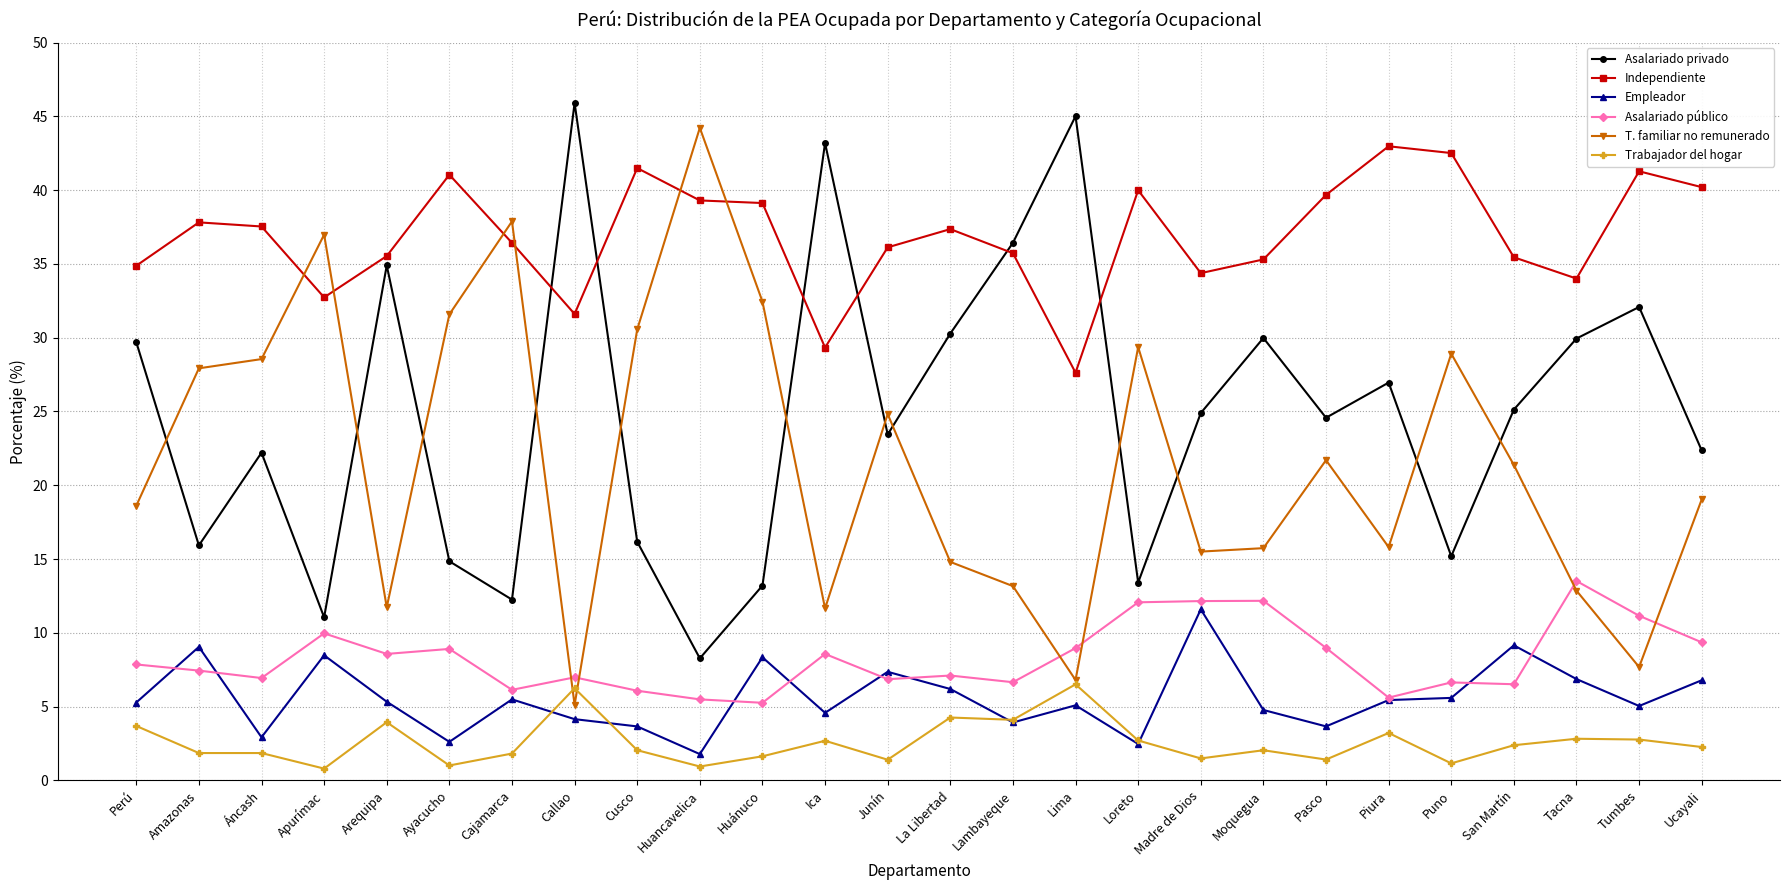

What is the difference between the Empleador values at Amazonas and Cajamarca?

3.6